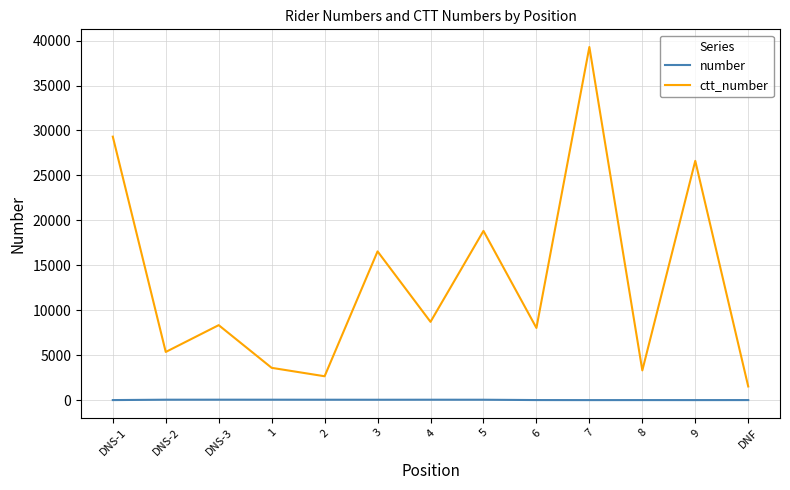

What position from the left is 4?

7